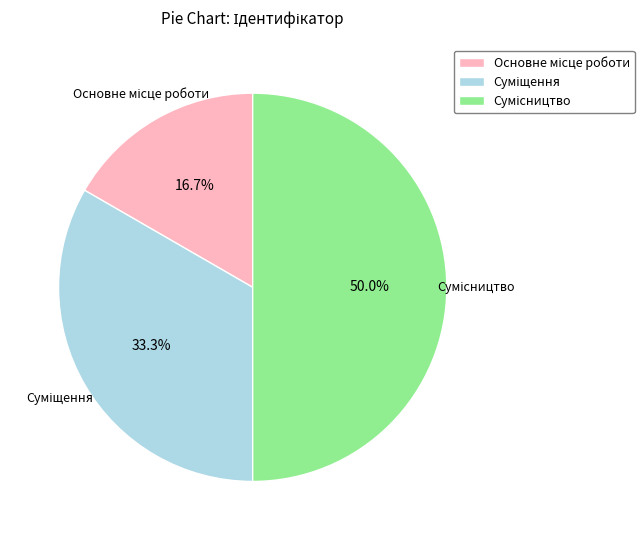

Does any single category account for the majority?

No